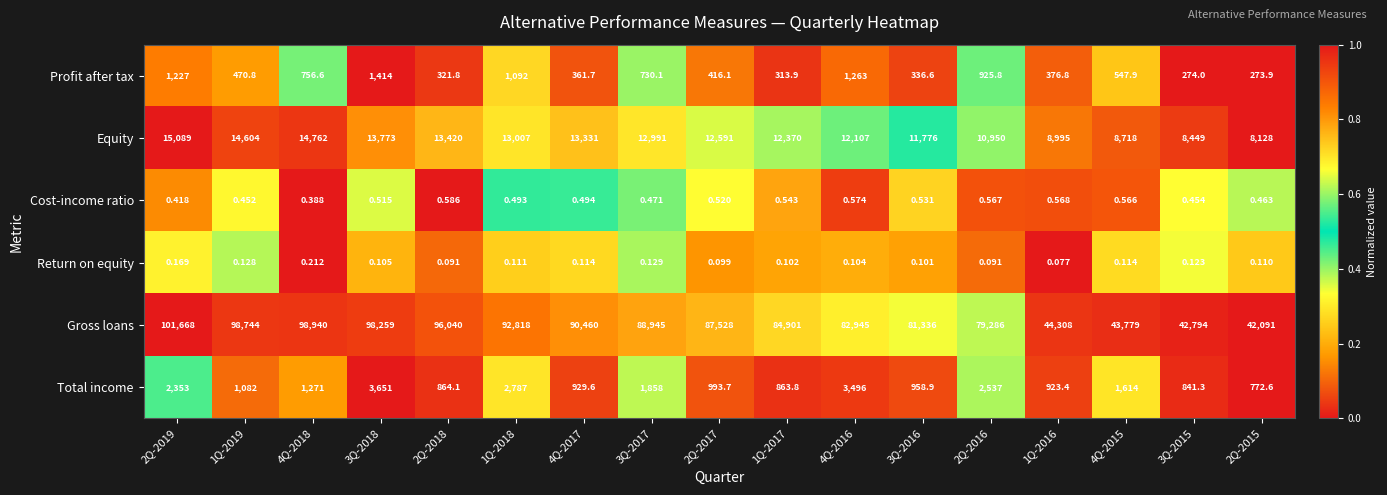

Rank the series by their maximum value, from lowest to highest.

Return on equity, Cost-income ratio, Profit after tax, Total income, Equity, Gross loans